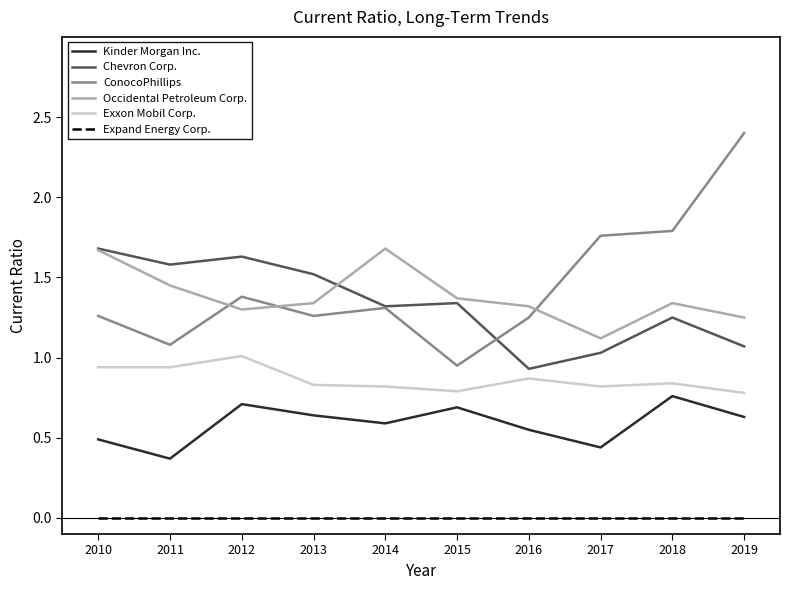

Does the chart have visible grid lines?

No